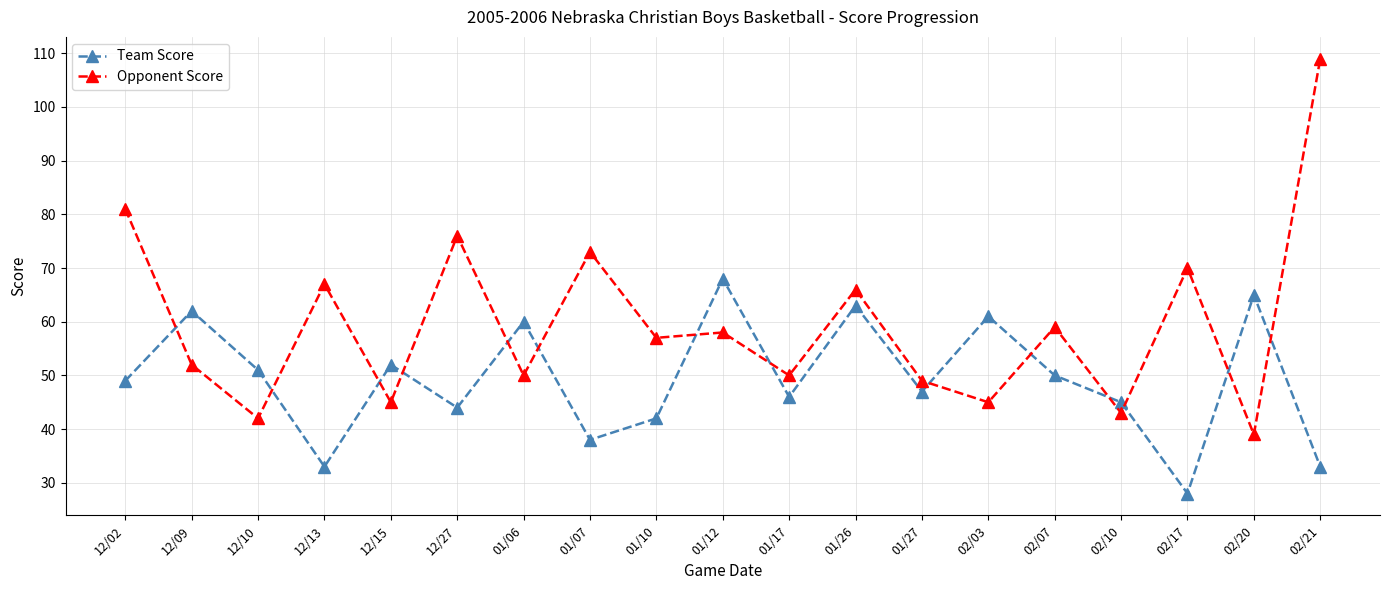

Reading left to right, what are all the values shown in this chart?

Team Score: 12/02=49	12/09=62	12/10=51	12/13=33	12/15=52	12/27=44	01/06=60	01/07=38	01/10=42	01/12=68	01/17=46	01/26=63	01/27=47	02/03=61	02/07=50	02/10=45	02/17=28	02/20=65	02/21=33
Opponent Score: 12/02=81	12/09=52	12/10=42	12/13=67	12/15=45	12/27=76	01/06=50	01/07=73	01/10=57	01/12=58	01/17=50	01/26=66	01/27=49	02/03=45	02/07=59	02/10=43	02/17=70	02/20=39	02/21=109